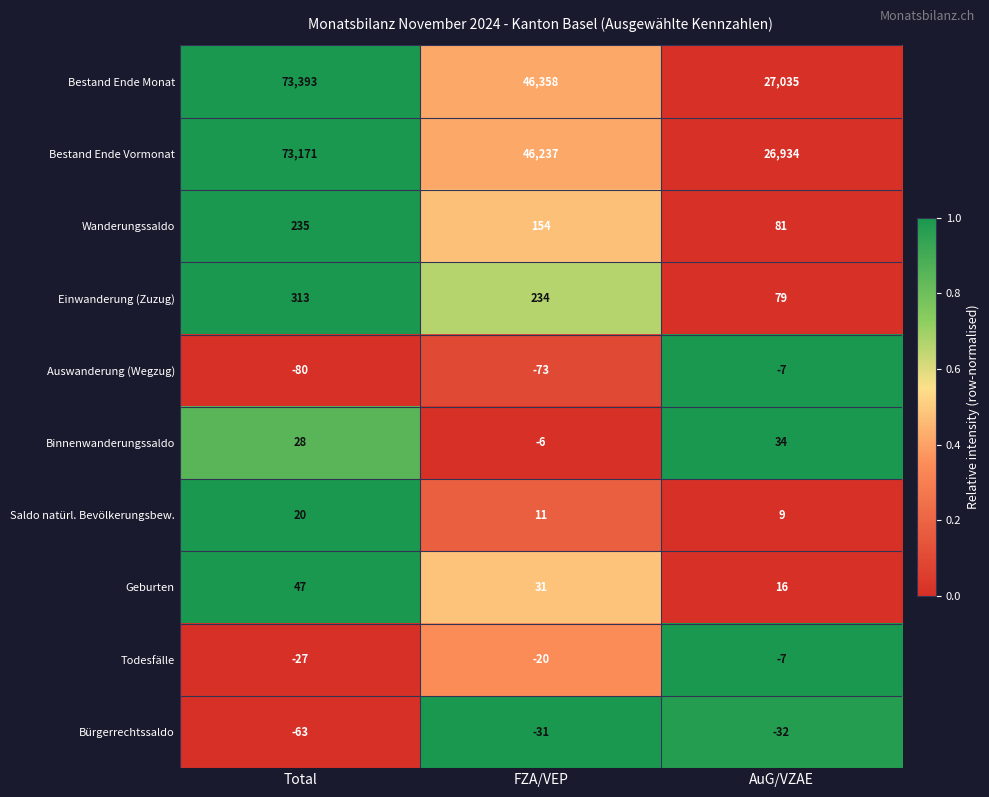

List the labels in order of Auswanderung (Wegzug) value, smallest first.

Total, FZA/VEP, AuG/VZAE